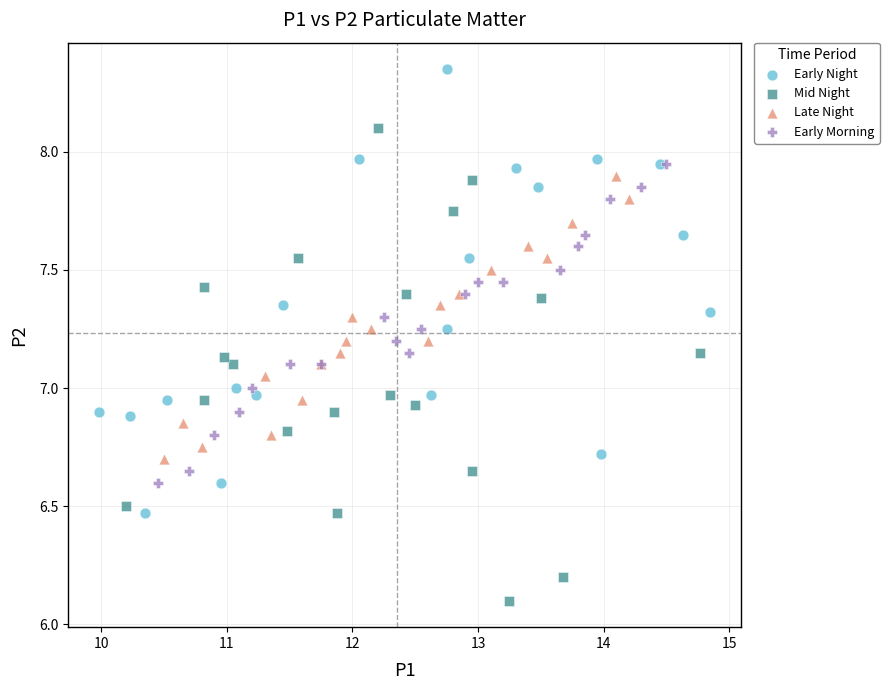

Which series reaches the minimum Y coordinate?

Mid Night